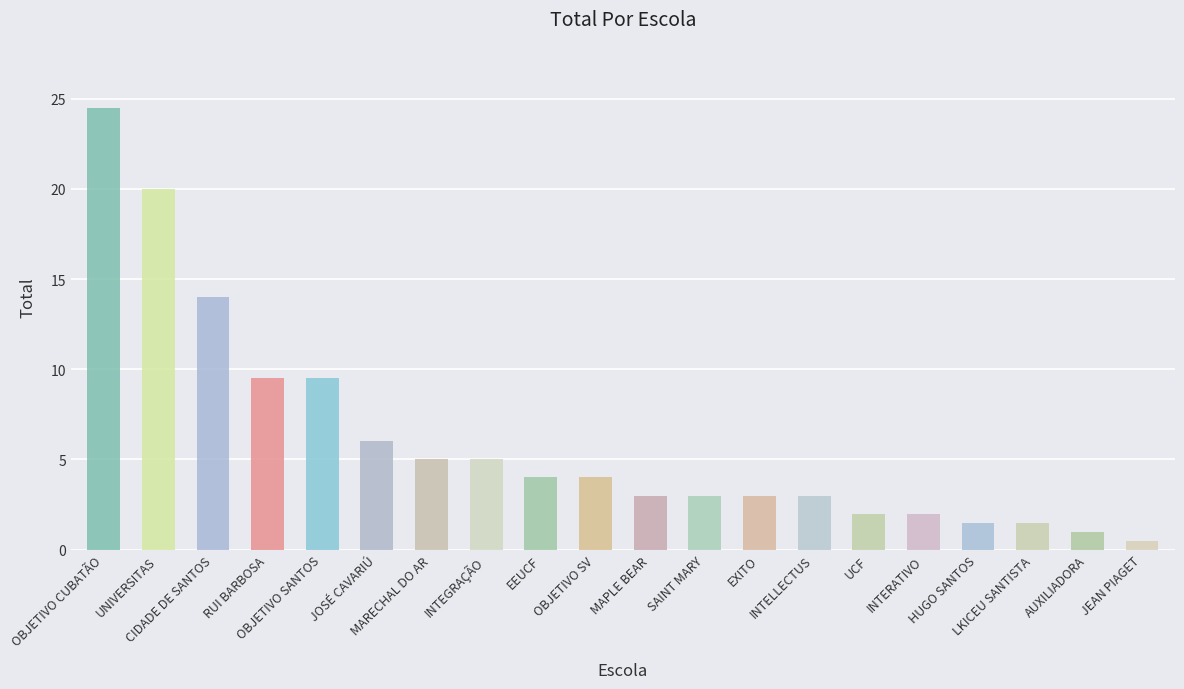

What is the value of the 12th bar from the left?

3.0